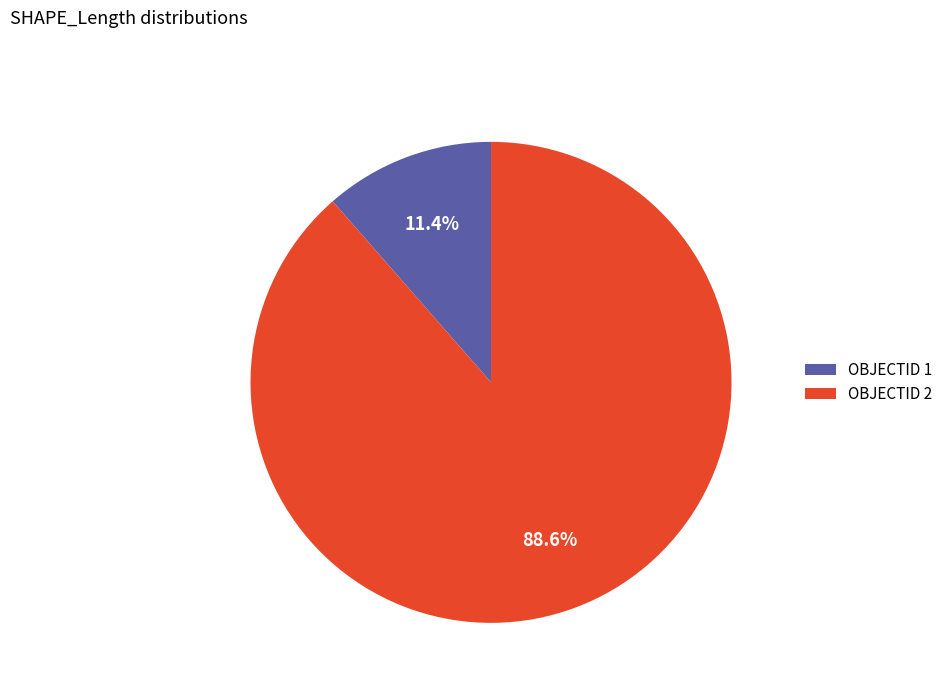

How many slices are in this pie chart?

2